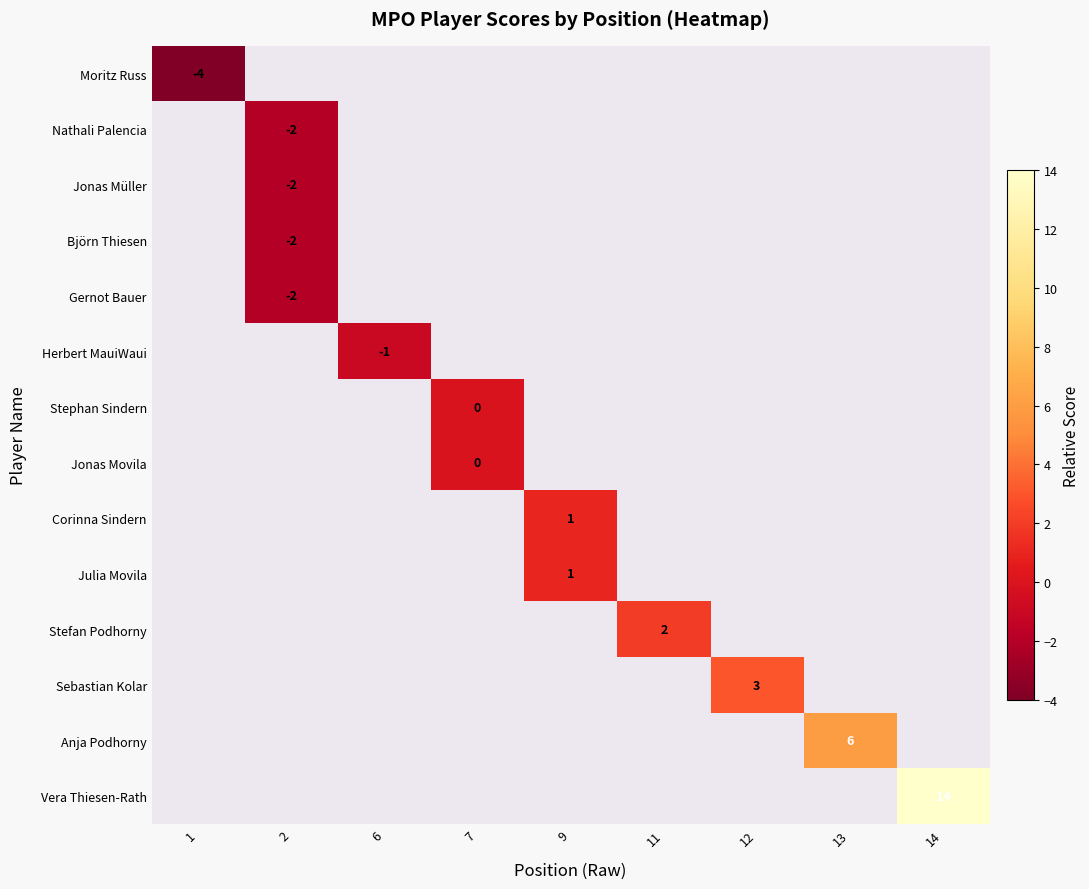

How many data points in Stephan Sindern are less than 99?

1